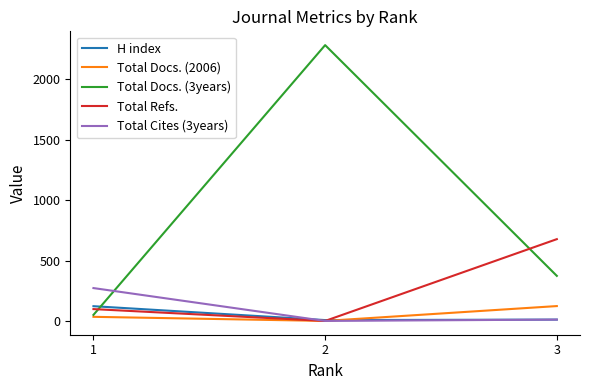

Between 2 and 3, which series saw the biggest shift?

Total Docs. (3years)